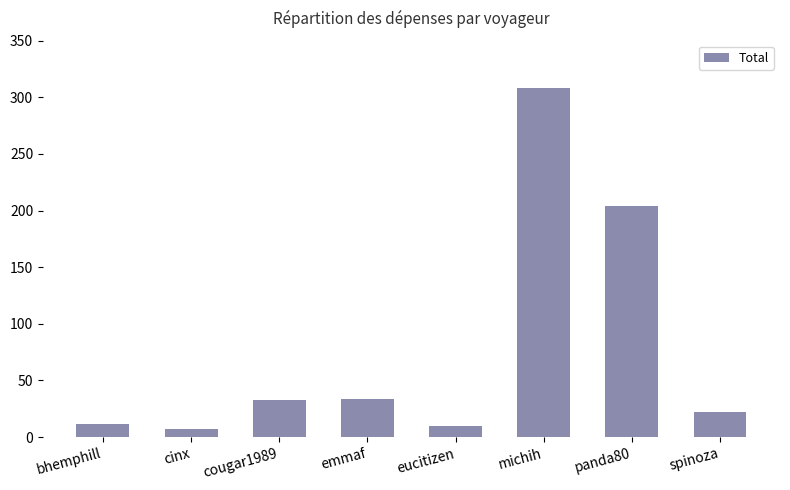

The chart shows a value of 98.8 at panda80. True or false?

False